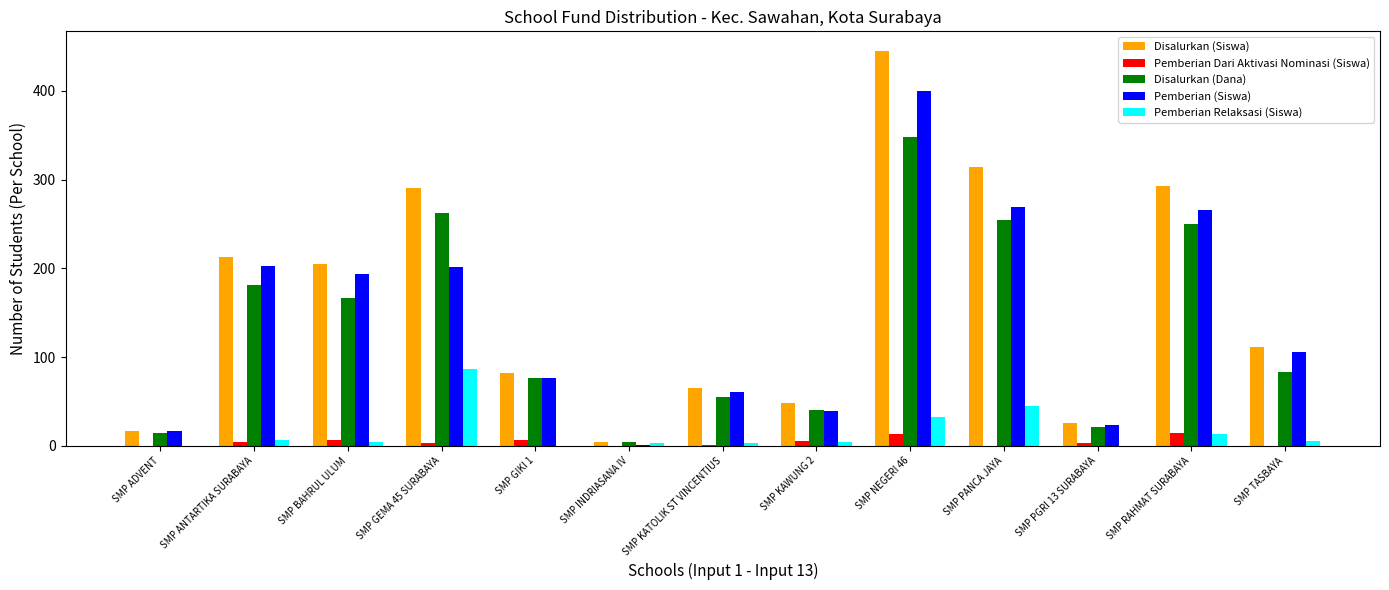

True or false: Pemberian (Siswa) has a value of 1.0 at SMP INDRIASANA IV.

True